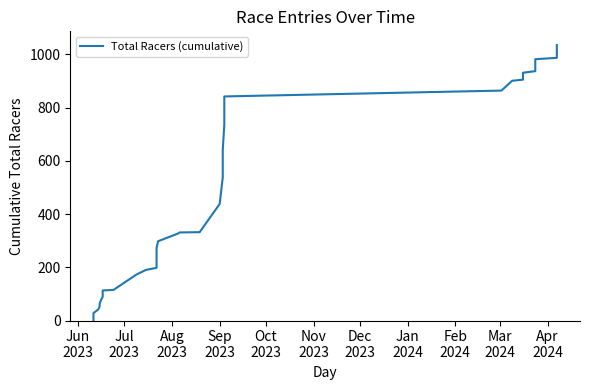

The chart shows a value of 3 at Jun
2023. True or false?

False